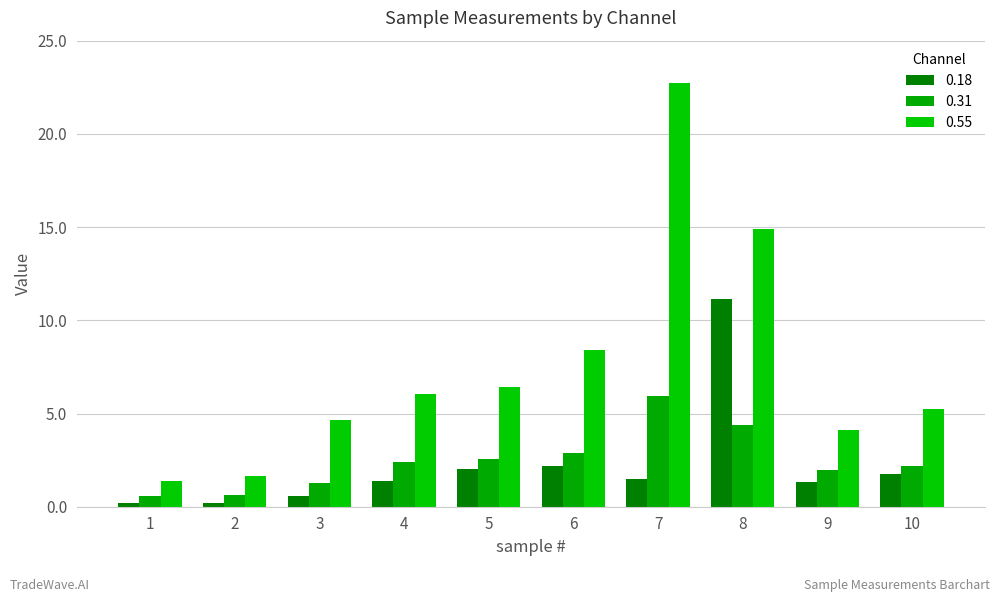

How many bars are there in each group?

3